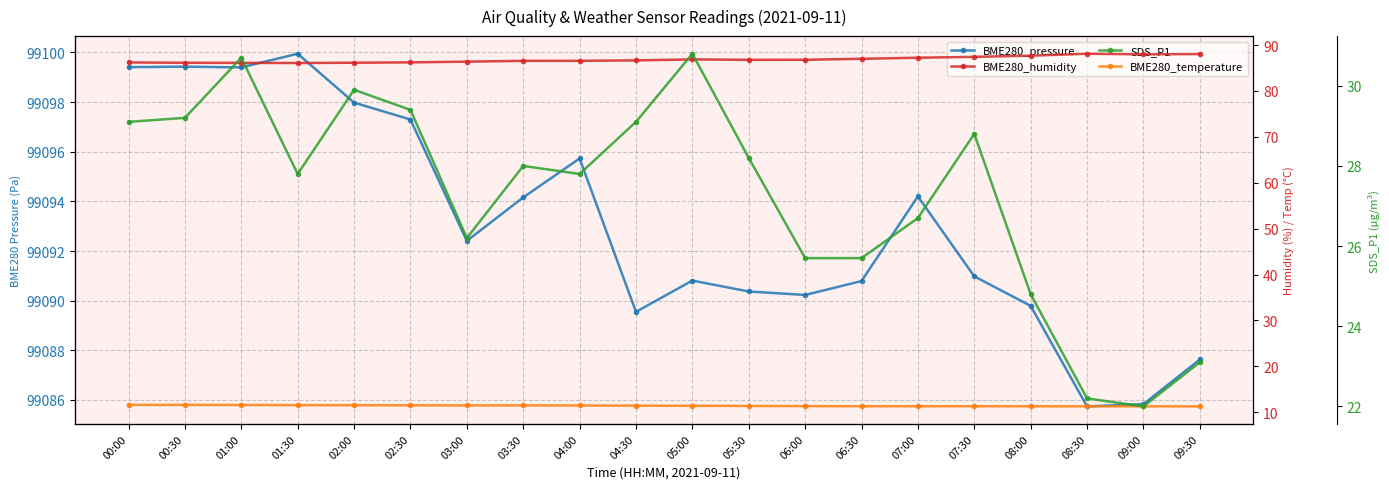

True or false: SDS_P1 and BME280_pressure intersect in this chart.

False